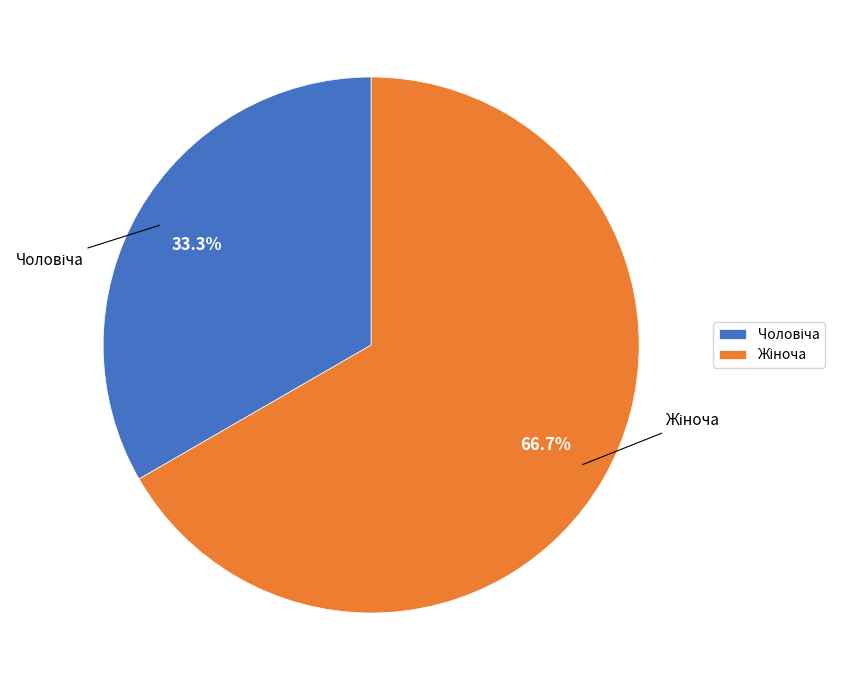

Is there a majority slice in this chart?

Yes